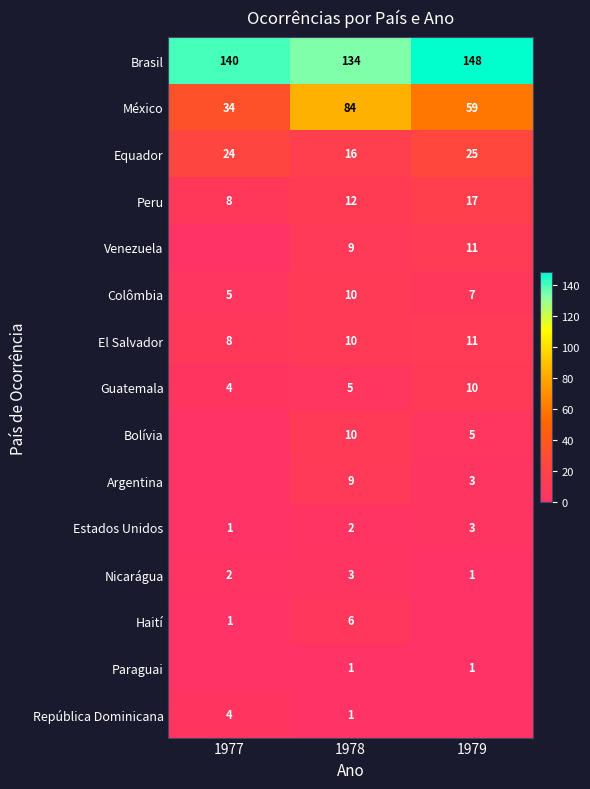

True or false: Haití has a value of -4 at 1979.

False